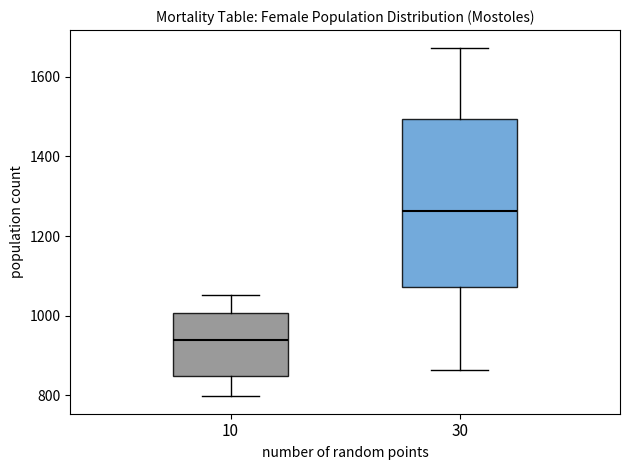

Reading left to right, read every box against the y-axis: the position of its median line, the range the box covers, and the ends of its whiskers. The values are not printed on the chart, so give them approximately, as read against the axis.

10: median 940, box 840 to 1000, whiskers 800 to 1060
30: median 1260, box 1080 to 1500, whiskers 860 to 1680